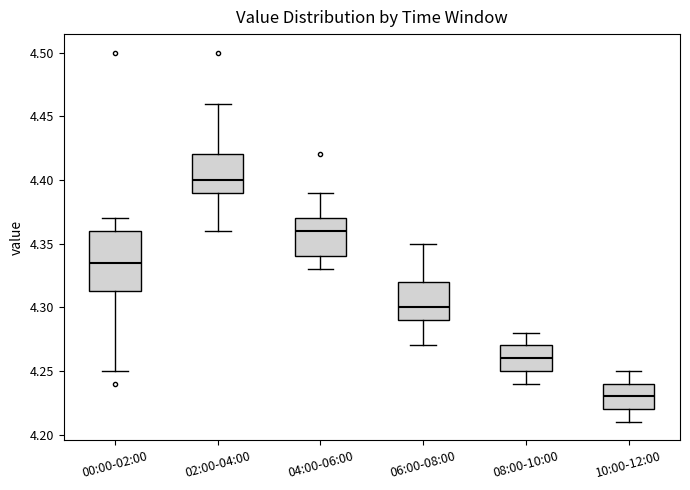

Which box's median line is the highest?

02:00-04:00